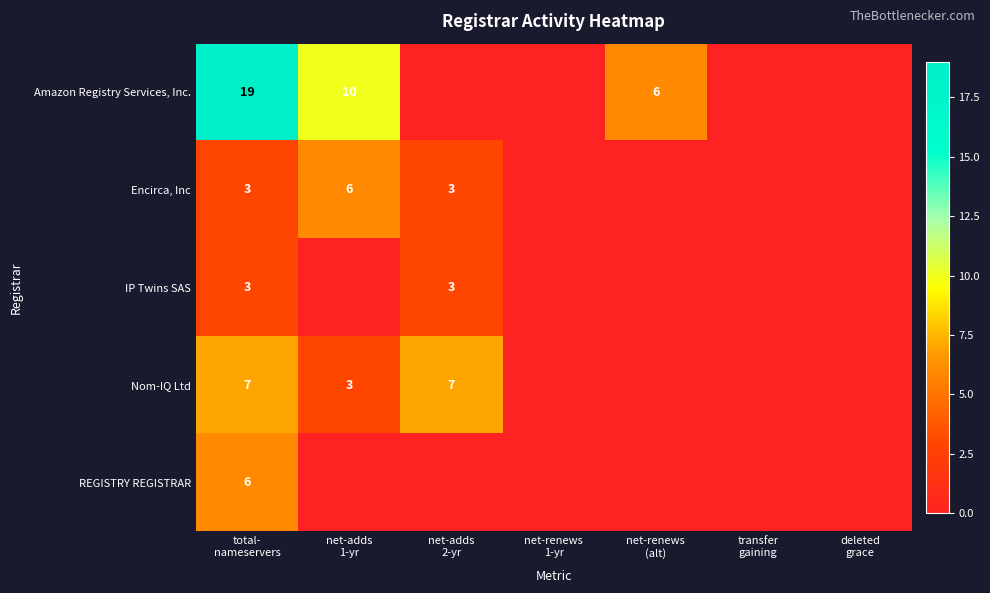

Where is Amazon Registry Services, Inc. nearest to the value 9?

net-adds 1-yr